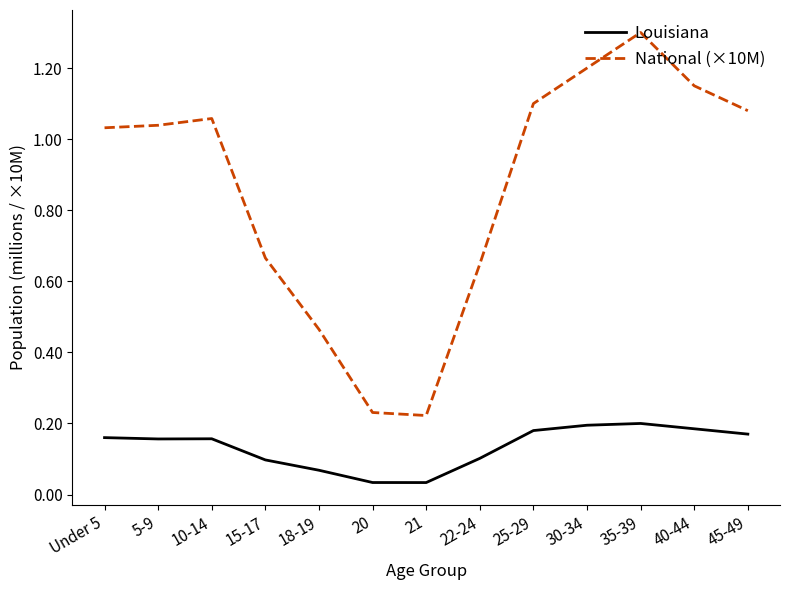

What position from the right is 5-9?

12